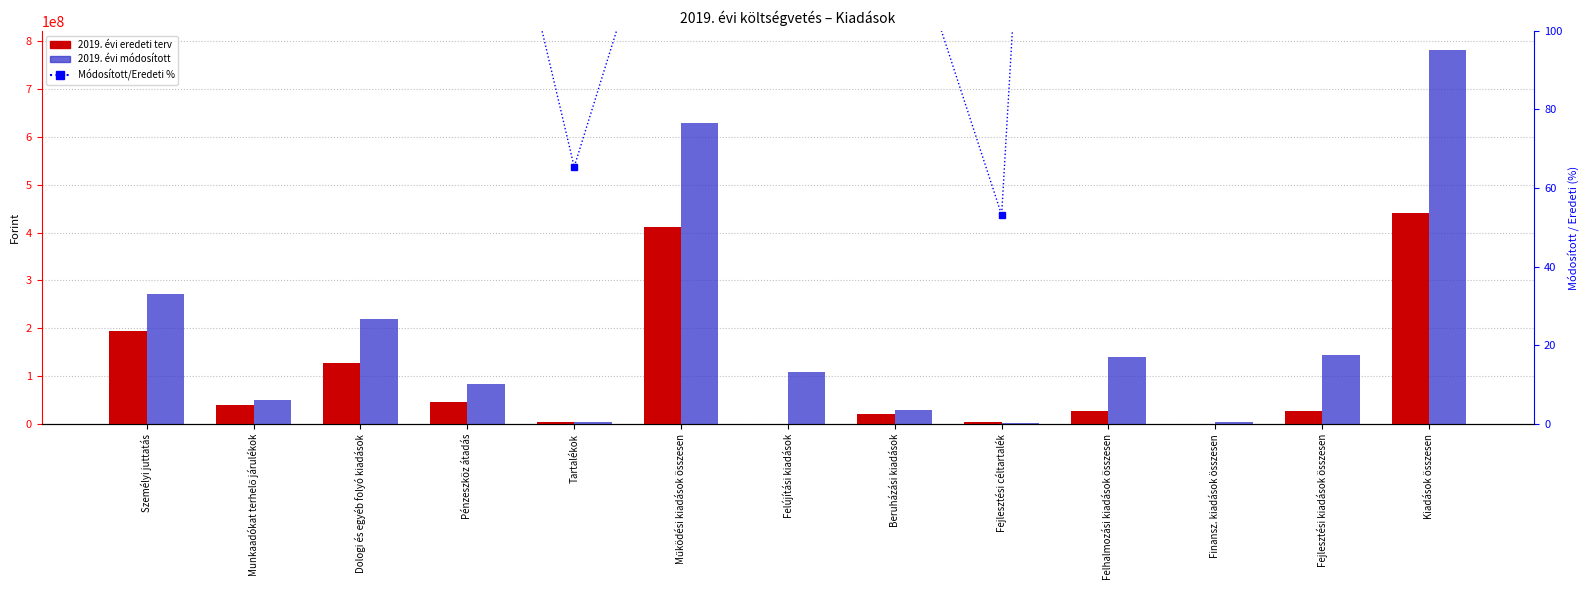

Reading left to right, list all the values displayed in this chart.

2019. évi eredeti terv: 194093266.0	39148821.0	127248000.0	46690500.0	5000000.0	412180587.0	750000.0	21141133.0	5000000.0	26891133.0	1000000.0	27891133.0	440071720.0
2019. évi módosított: 272333419.0	50499556.0	219334359.0	84214633.0	3268080.0	629650047.0	108001875.0	28823993.0	2661422.0	139487290.0	3954071.0	143441361.0	782173142.0
Módosított/Eredeti %: 140.3	129.0	172.4	180.4	65.4	152.8	14400.2	136.3	53.2	518.7	395.4	514.3	177.7